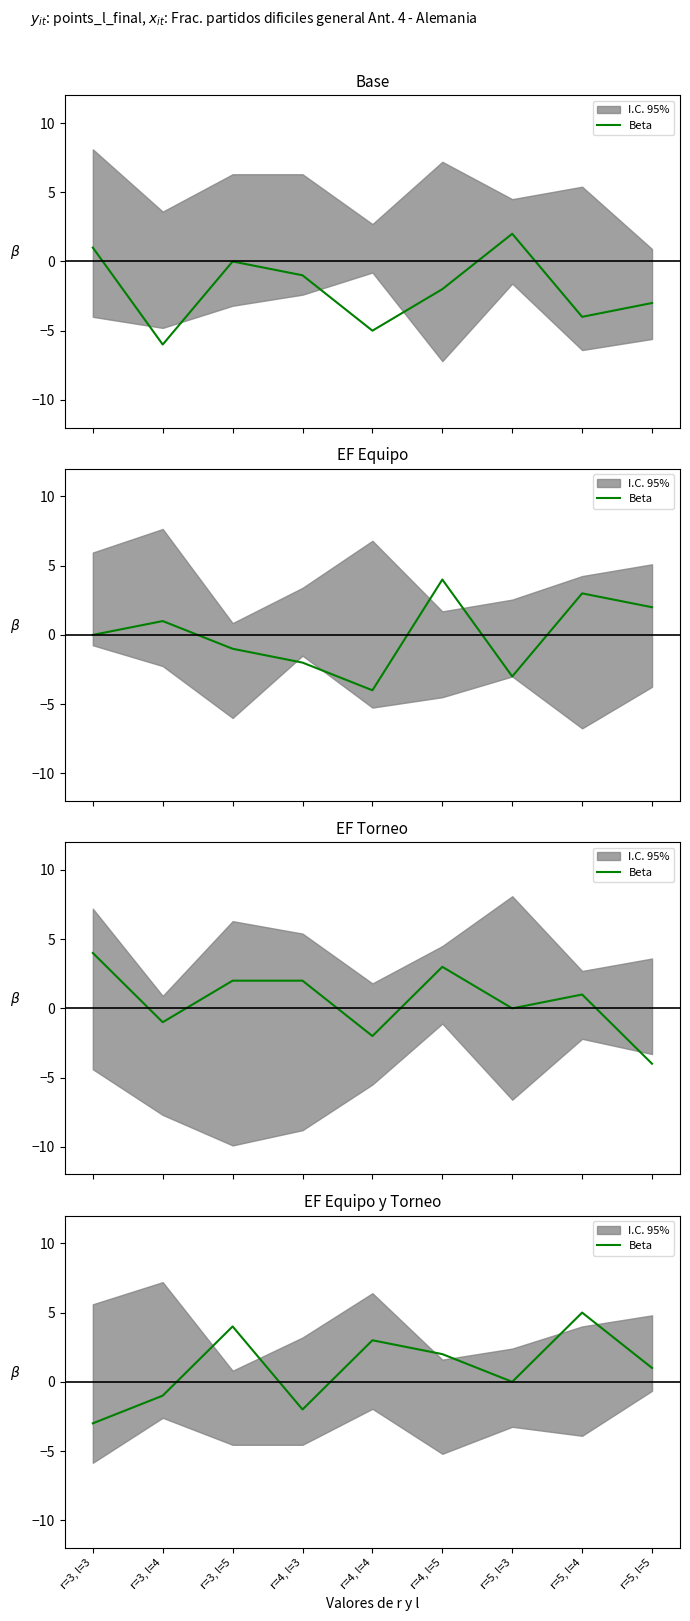

Which category has the highest value across all series?

r=5, l=4